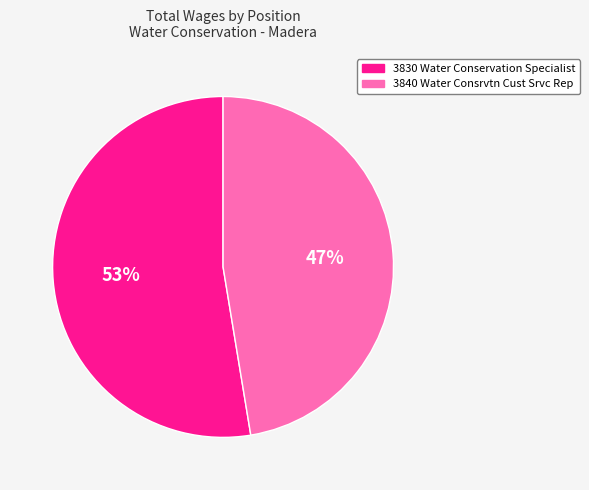

Is there a majority slice in this chart?

Yes